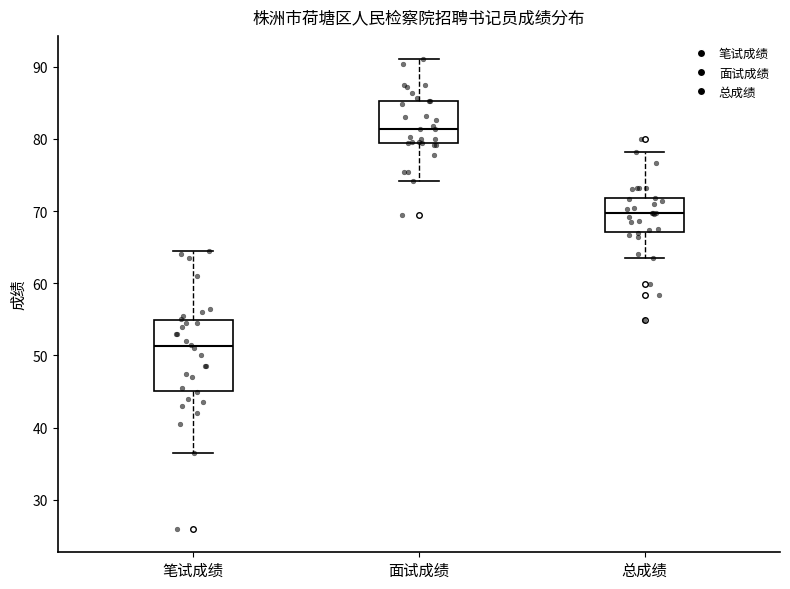

Reading left to right, read every box against the y-axis: the position of its median line, the range the box covers, and the ends of its whiskers. The values are not printed on the chart, so give them approximately, as read against the axis.

笔试成绩: median 51, box 45 to 55, whiskers 37 to 65
面试成绩: median 81, box 79 to 85, whiskers 74 to 91
总成绩: median 70, box 67 to 72, whiskers 63 to 78